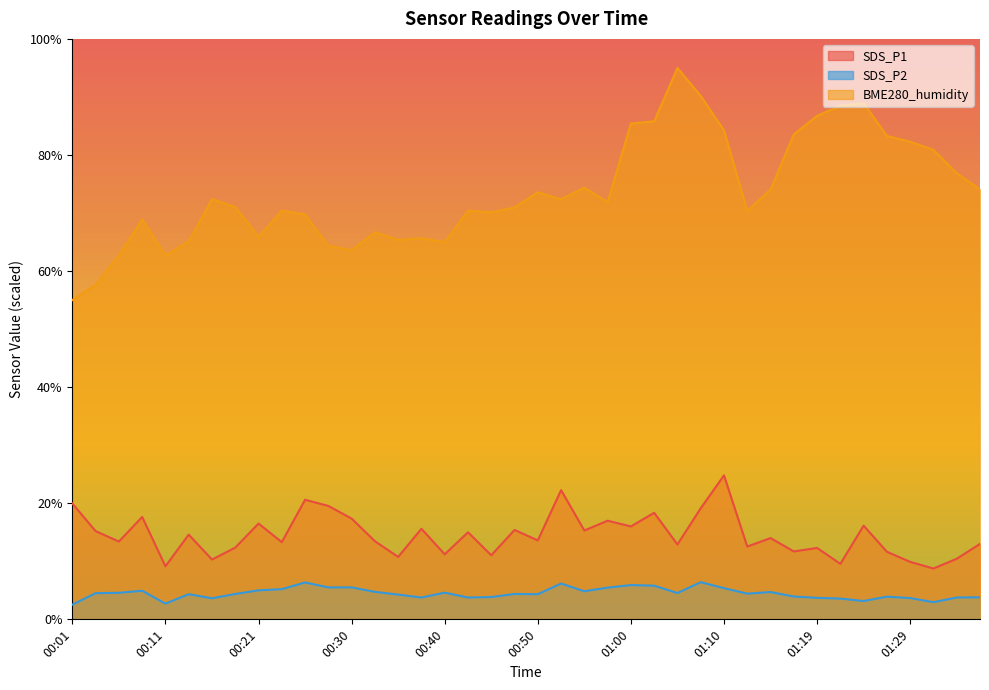

What is the difference between the BME280_humidity values at 00:30 and 00:26?

6.2